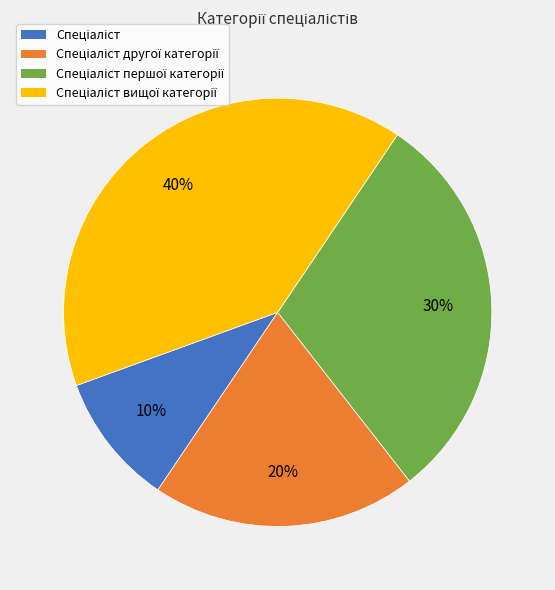

To the nearest percent, what is the average slice percentage?

25%